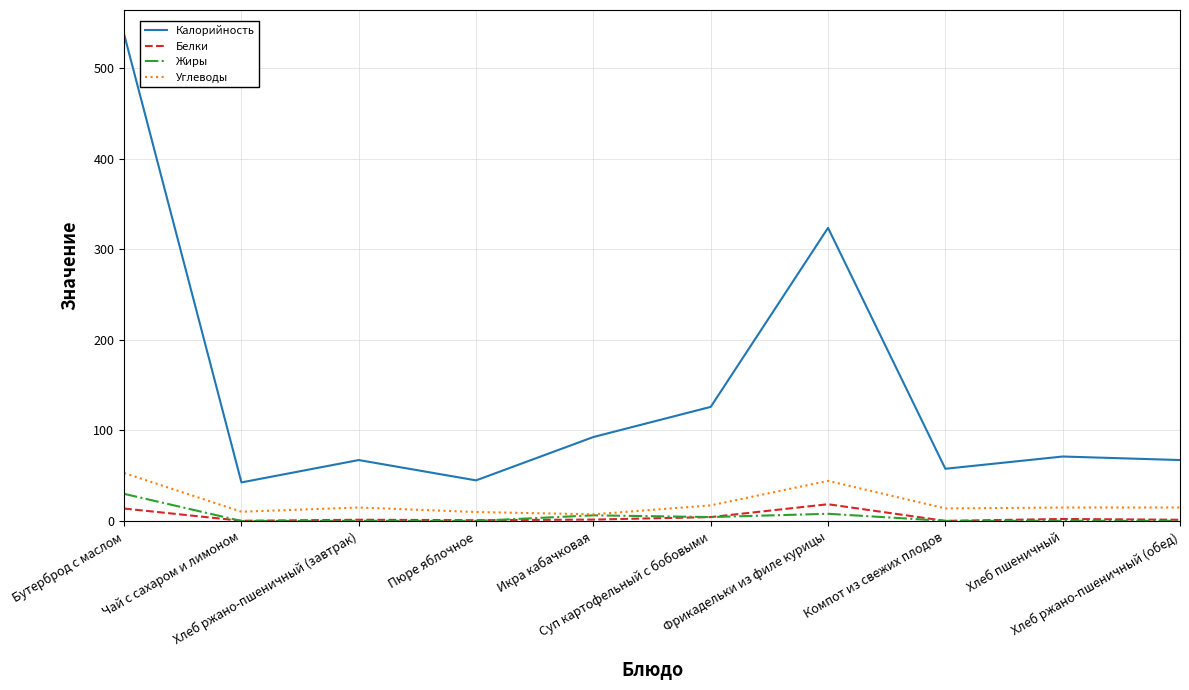

What is the difference between the maximum and minimum values in the Углеводы series?

45.6